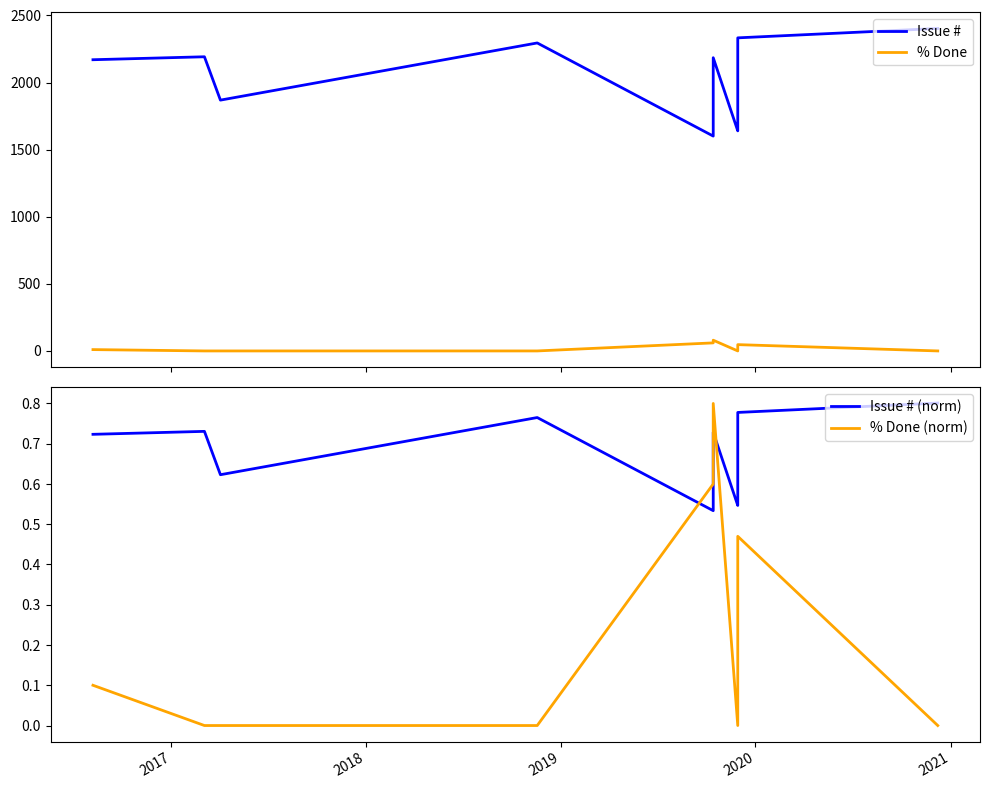

What is the difference between the second highest and second lowest values in the % Done series?

60.0